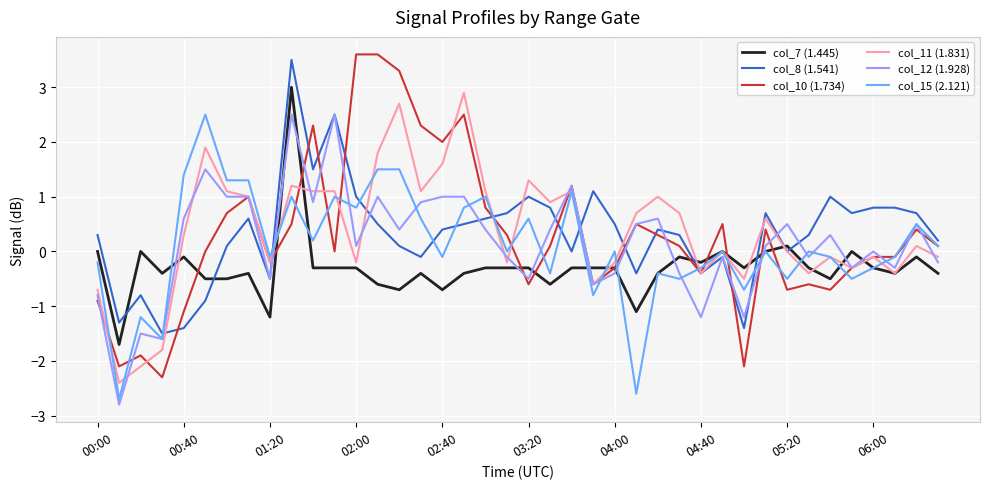

What is the average value of the col_7 (1.445) series?

-0.3